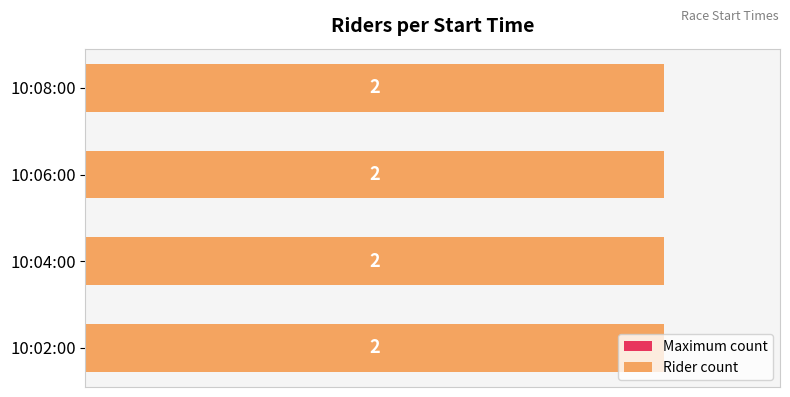

What is the difference between the maximum and second lowest values?

2